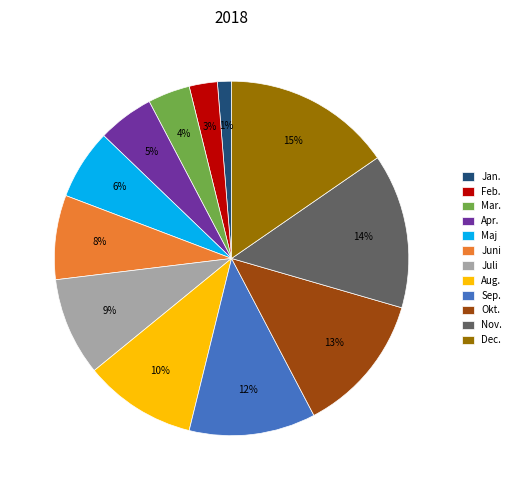

Which category has the smallest portion of the pie?

Jan.